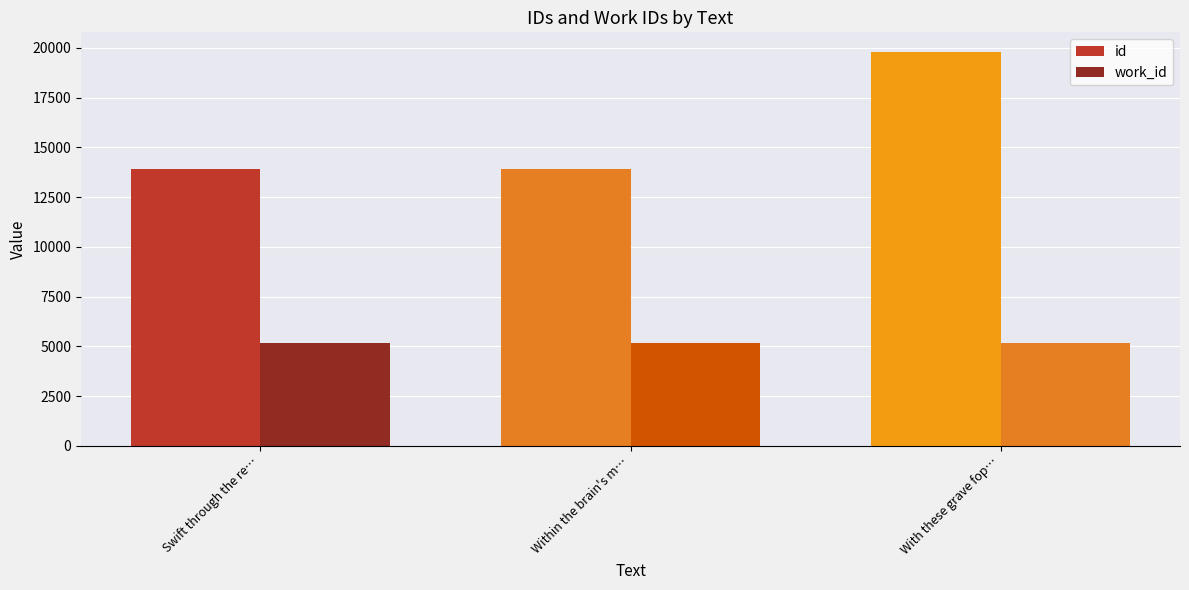

How many bars are there in total?

6